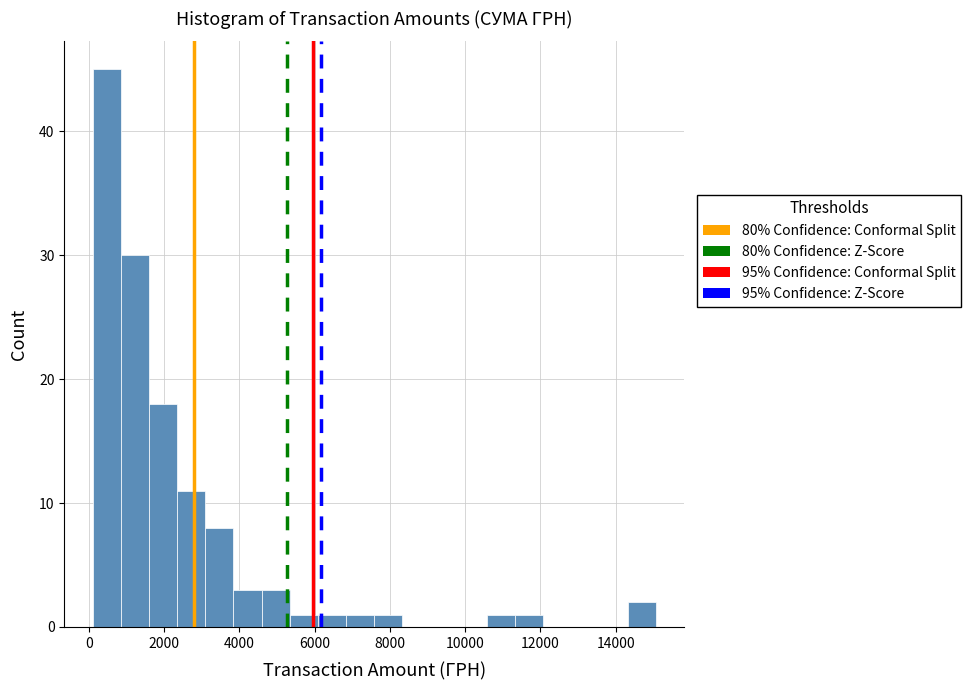

Around what value on the x-axis is the tallest bar? Give the approximate position of its centre, as read against the axis.

400